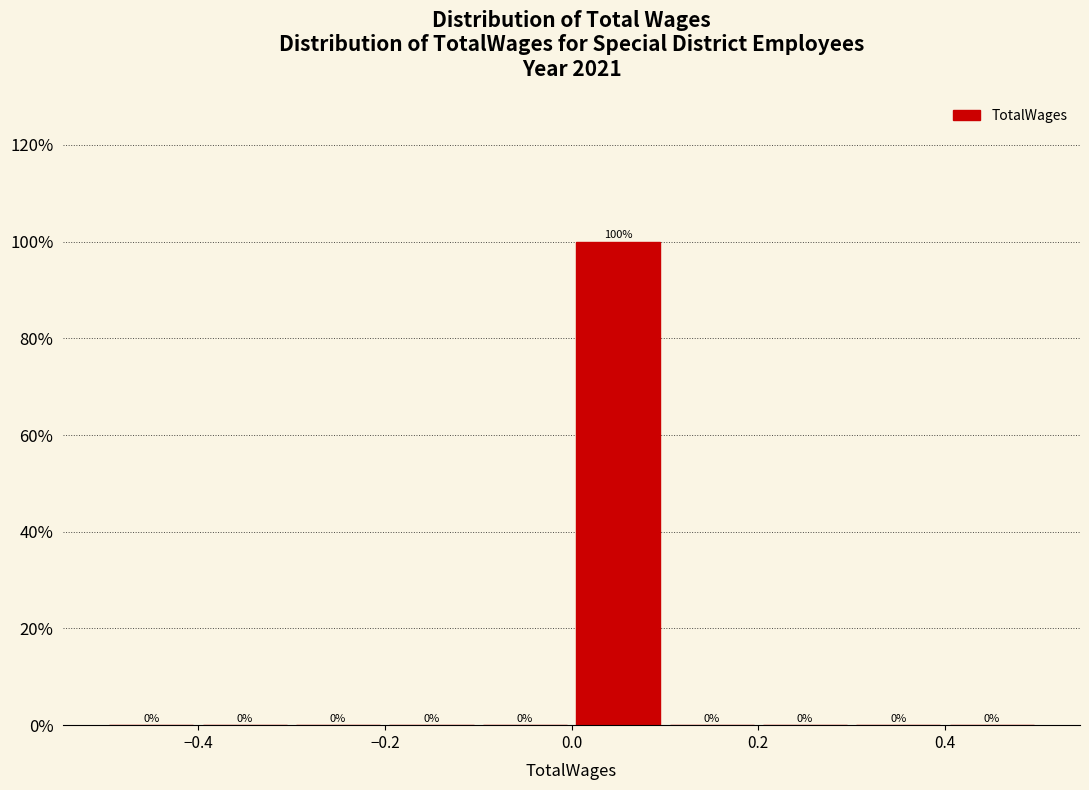

Which range on the x-axis has the tallest bar?

0.0 to 0.1